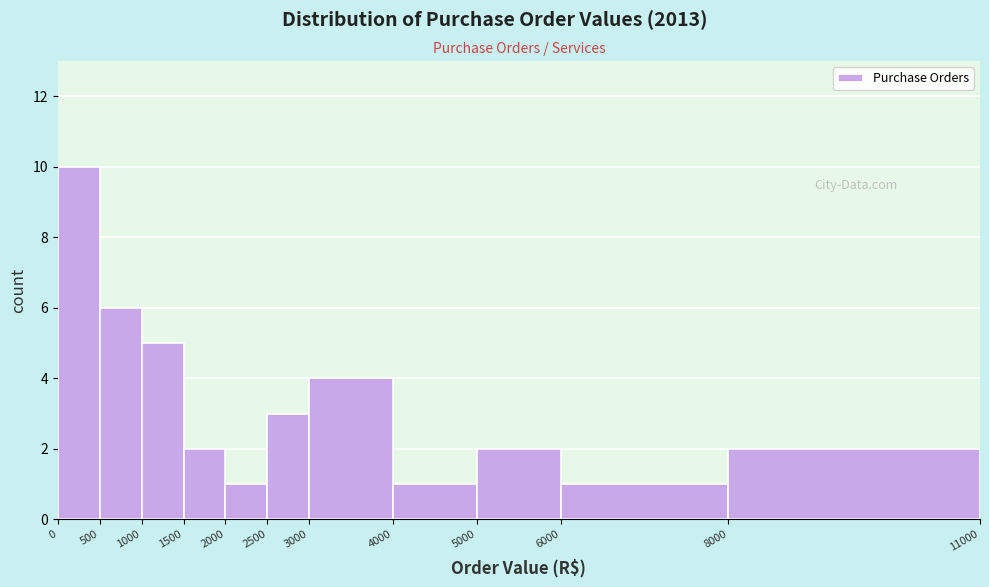

Which range on the x-axis has the tallest bar?

0 to 500